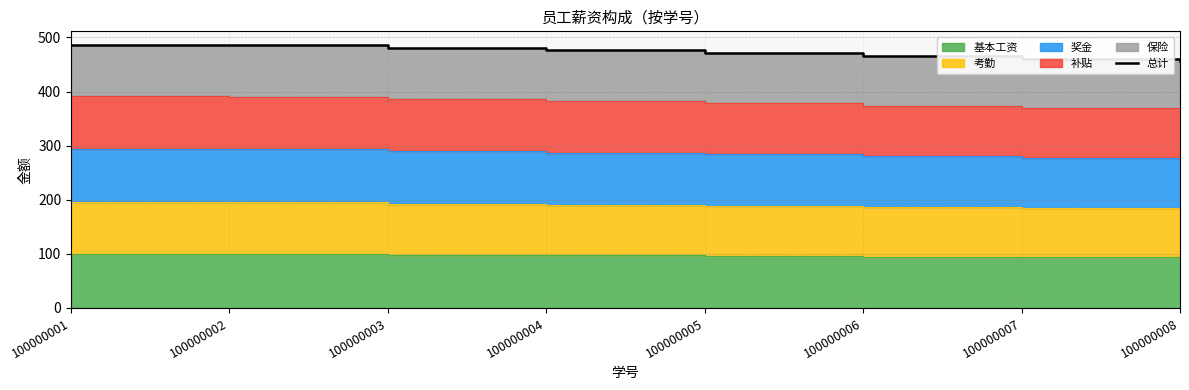

What is the average value?

473